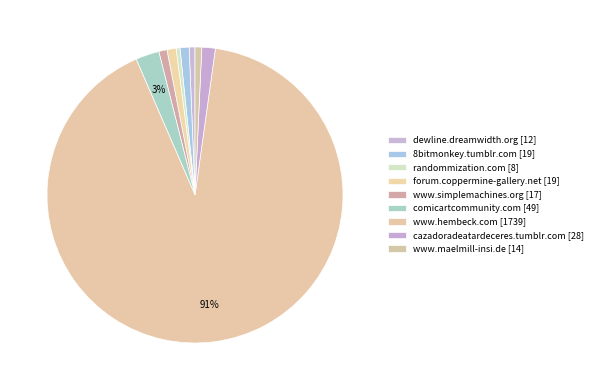

How many segments does this pie chart have?

9